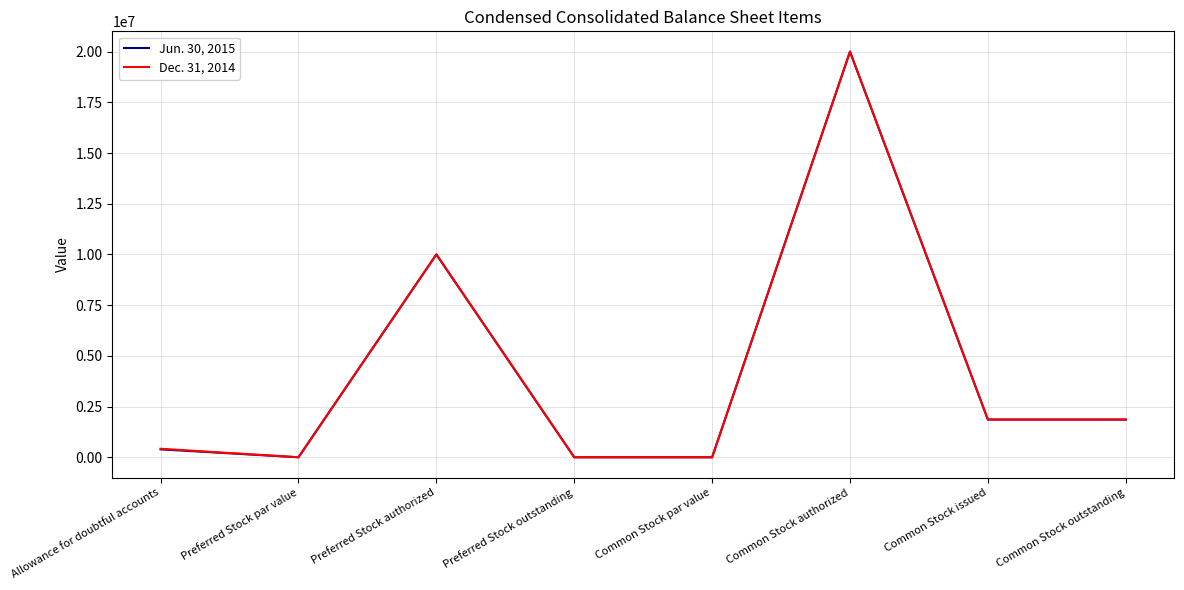

Is the value of Dec. 31, 2014 at Common Stock authorized greater than the value of Jun. 30, 2015 at Preferred Stock authorized?

Yes